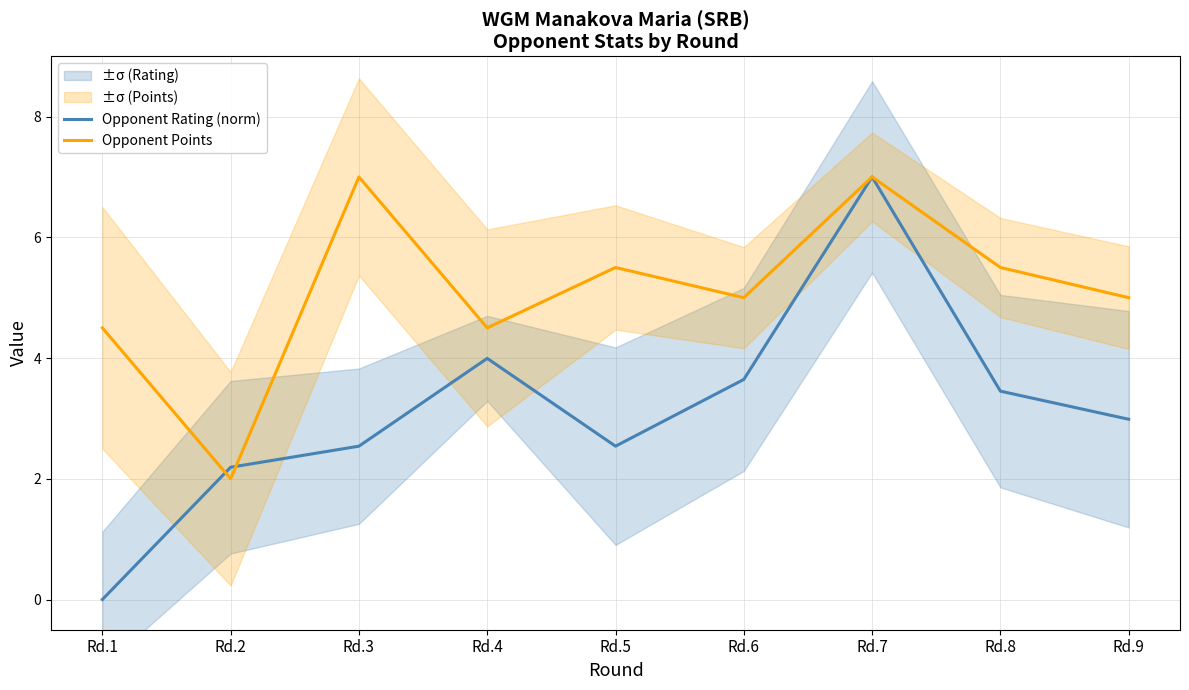

The value of Opponent Rating (norm) at Rd.7 is 2.0. True or false?

False